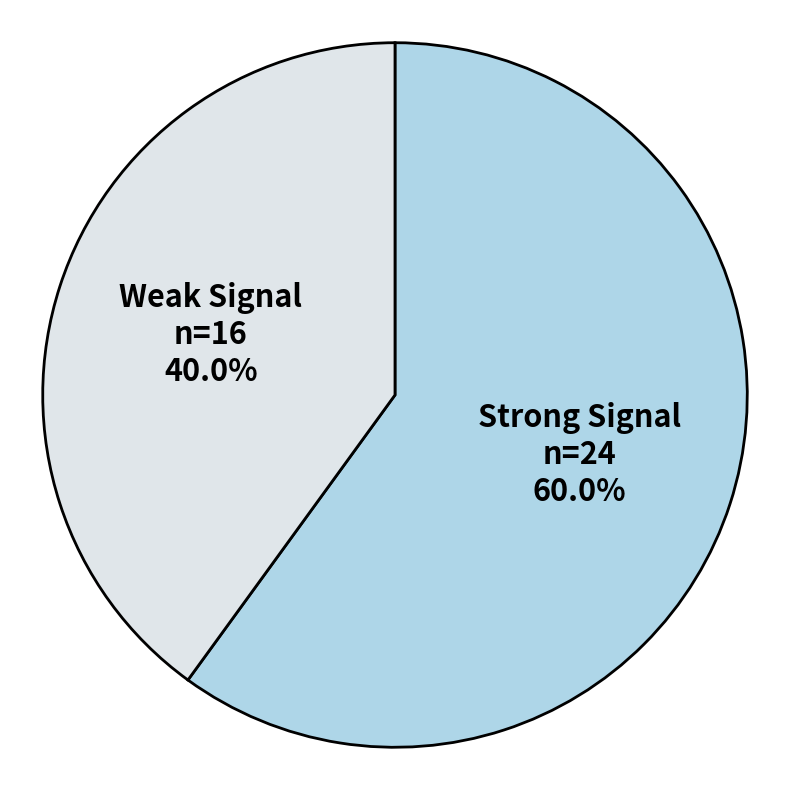

Is there any slice that represents more than half of the pie?

Yes